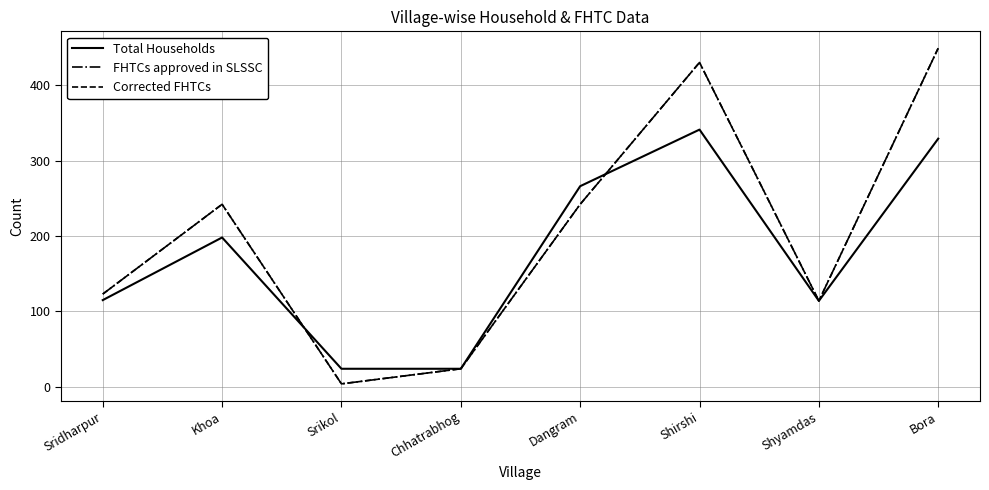

What is the sum of all Corrected FHTCs values?

1628